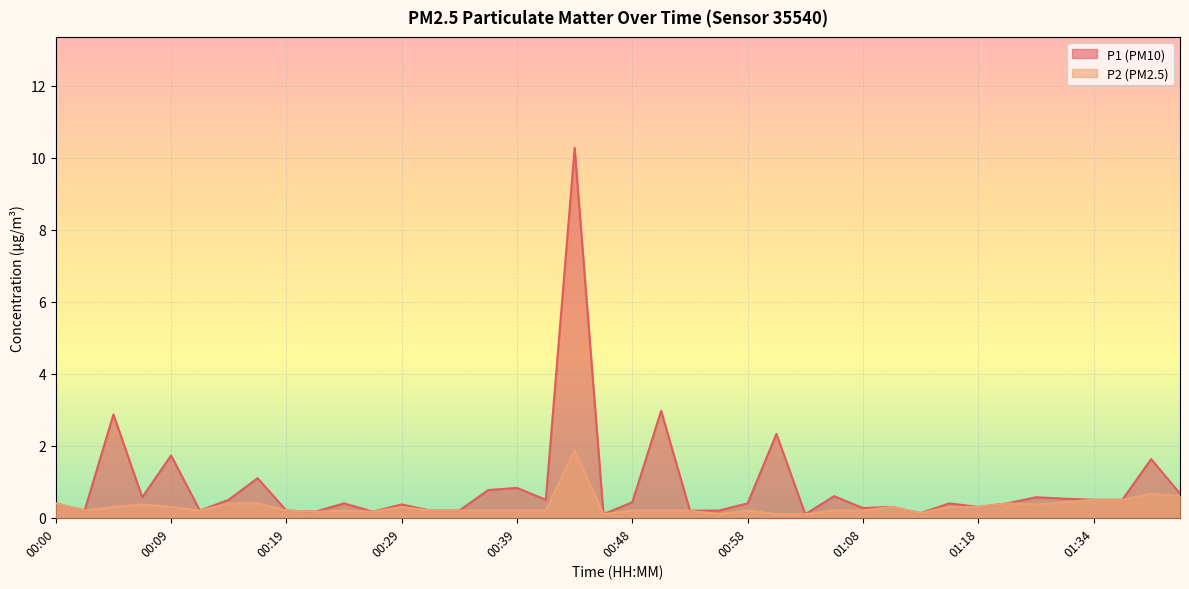

Is it true that P2 equals 0.3 at 00:34?

False